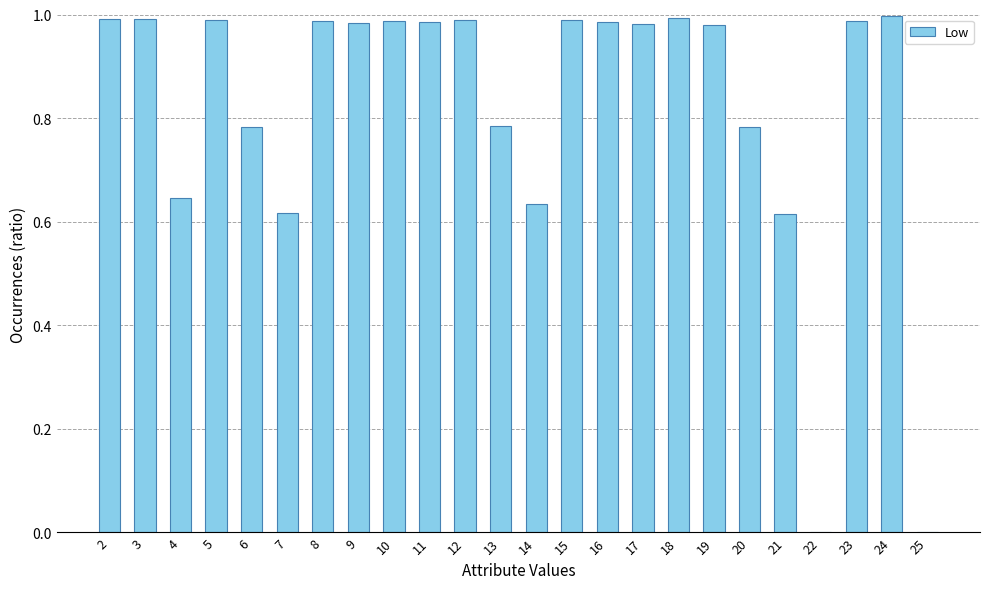

How many categories are shown in the chart?

24